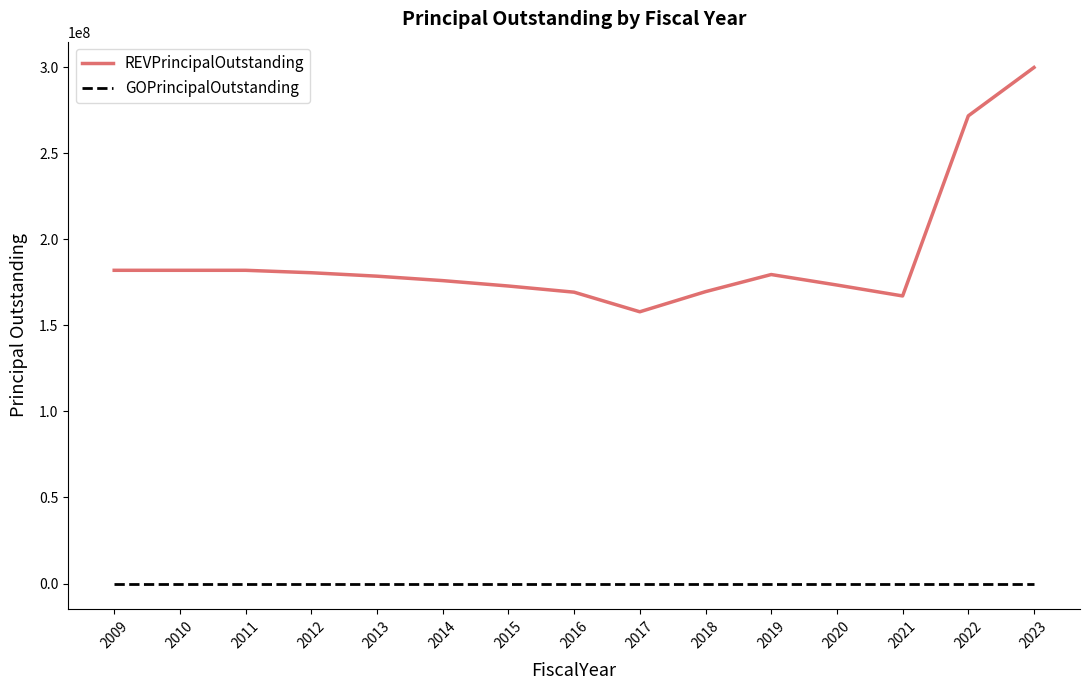

How many categories are shown in the chart?

15